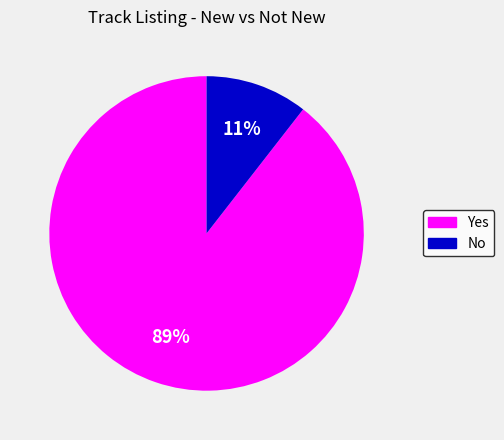

Count the number of slices in the pie.

2